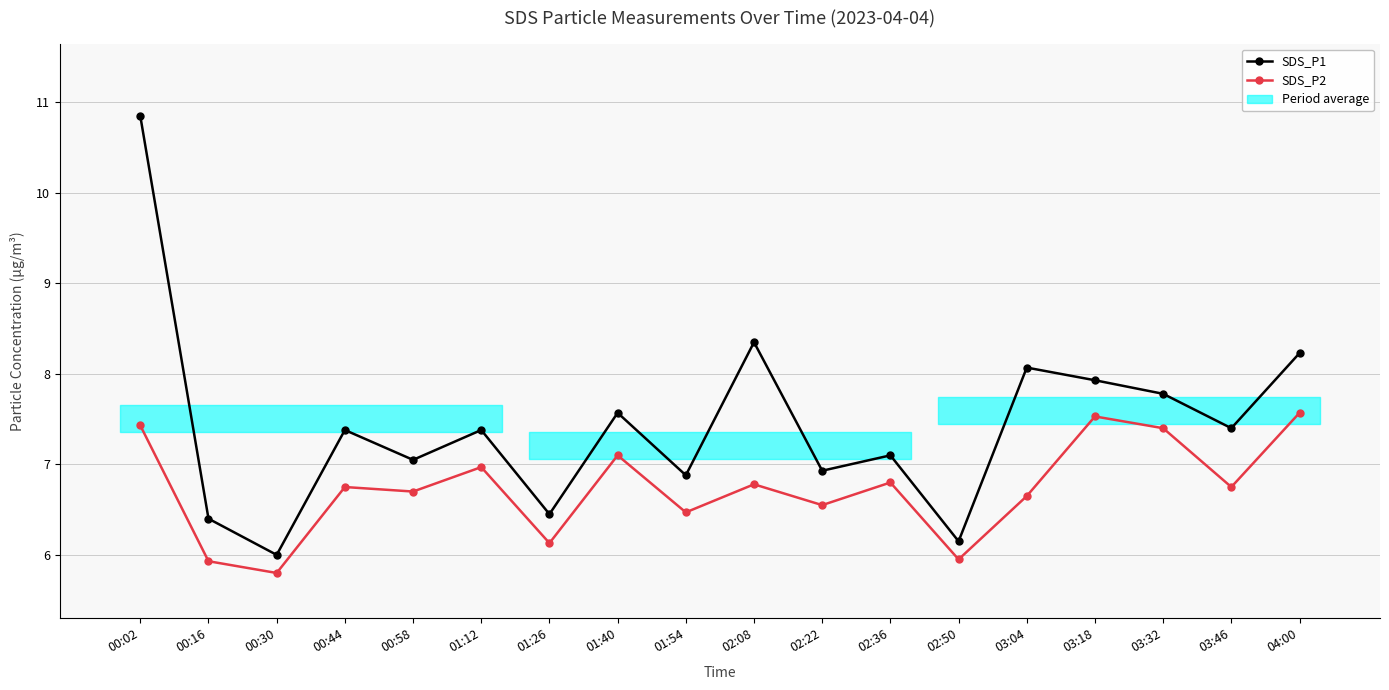

Does the chart display data point markers on the line(s)?

Yes